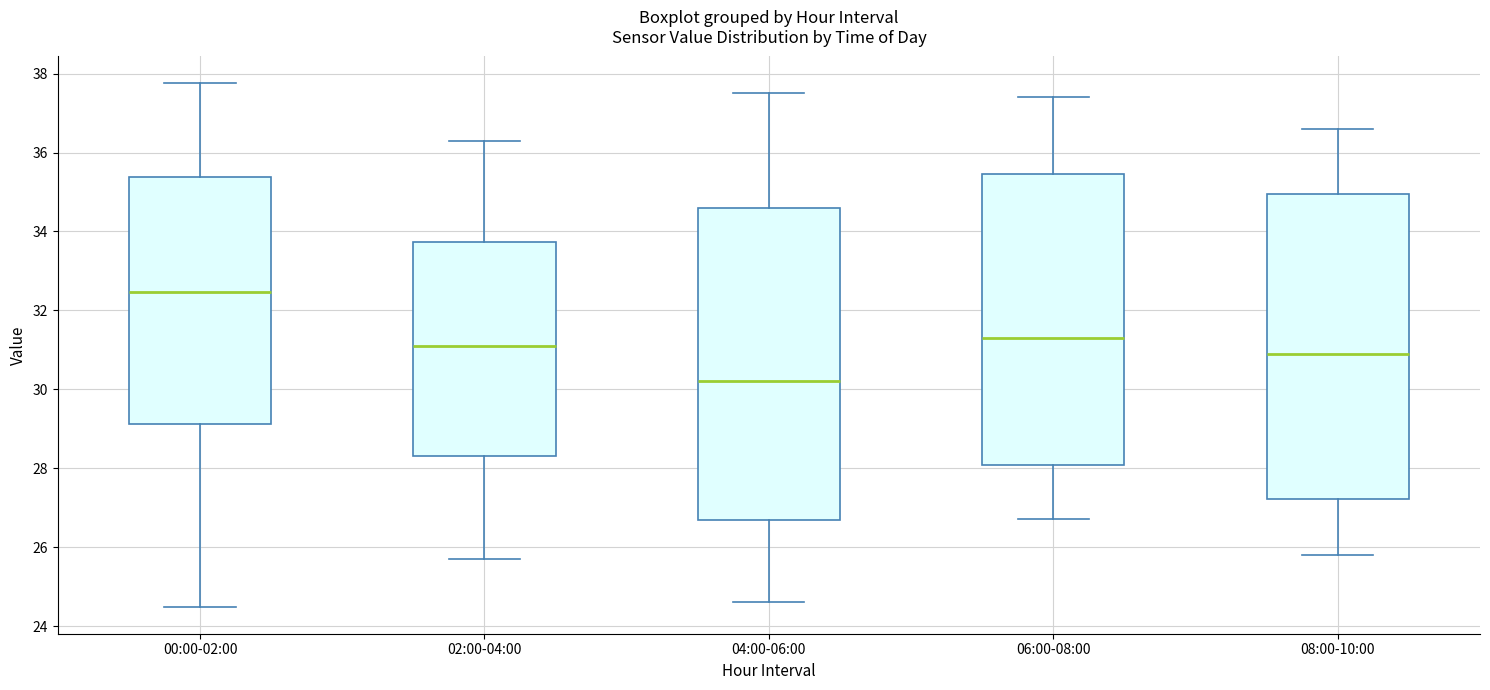

Reading left to right, transcribe this box plot: for each box, give where its median line is, the range the box spans, and where its two whiskers end, as read against the y-axis. The values are not printed on the chart, so give them approximately, as read against the axis.

00:00-02:00: median 32.4, box 29.2 to 35.4, whiskers 24.4 to 37.8
02:00-04:00: median 31.2, box 28.4 to 33.8, whiskers 25.8 to 36.4
04:00-06:00: median 30.2, box 26.6 to 34.6, whiskers 24.6 to 37.6
06:00-08:00: median 31.4, box 28.0 to 35.4, whiskers 26.8 to 37.4
08:00-10:00: median 31.0, box 27.2 to 35.0, whiskers 25.8 to 36.6